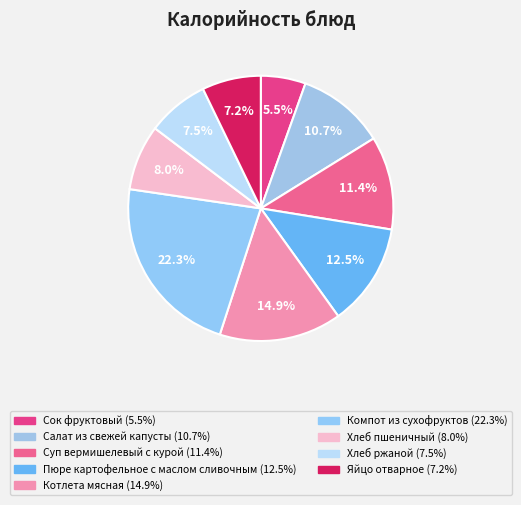

How many slices are in this pie chart?

9